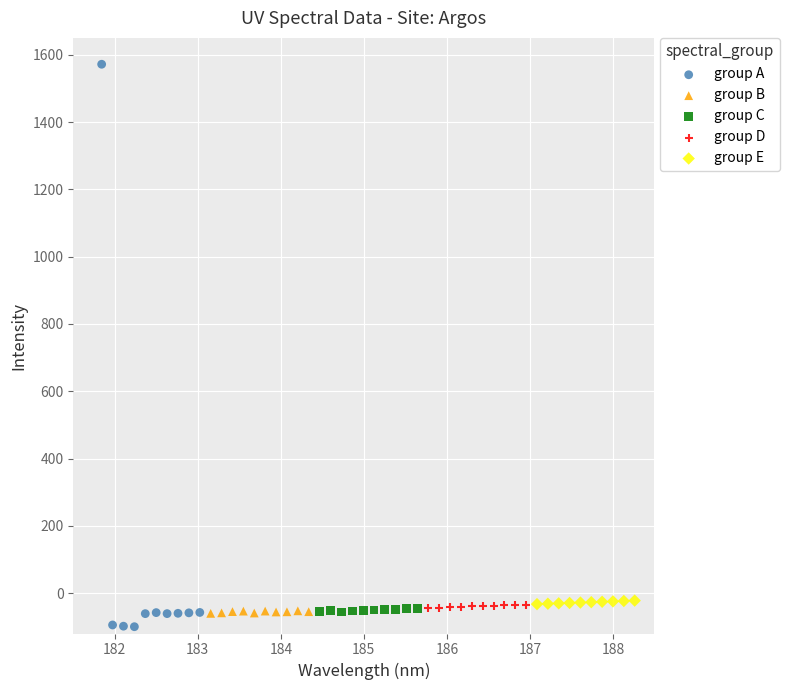

Which series has the largest Y range (max minus min)?

group A